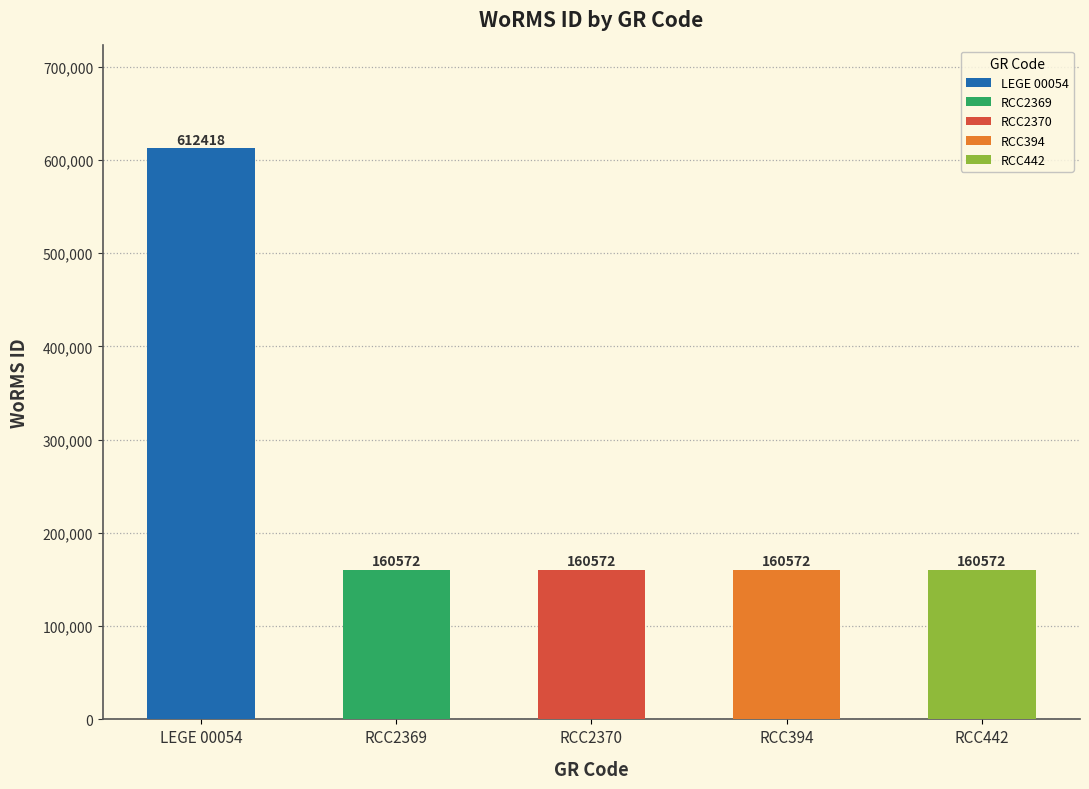

How many data points are above 160572?

1